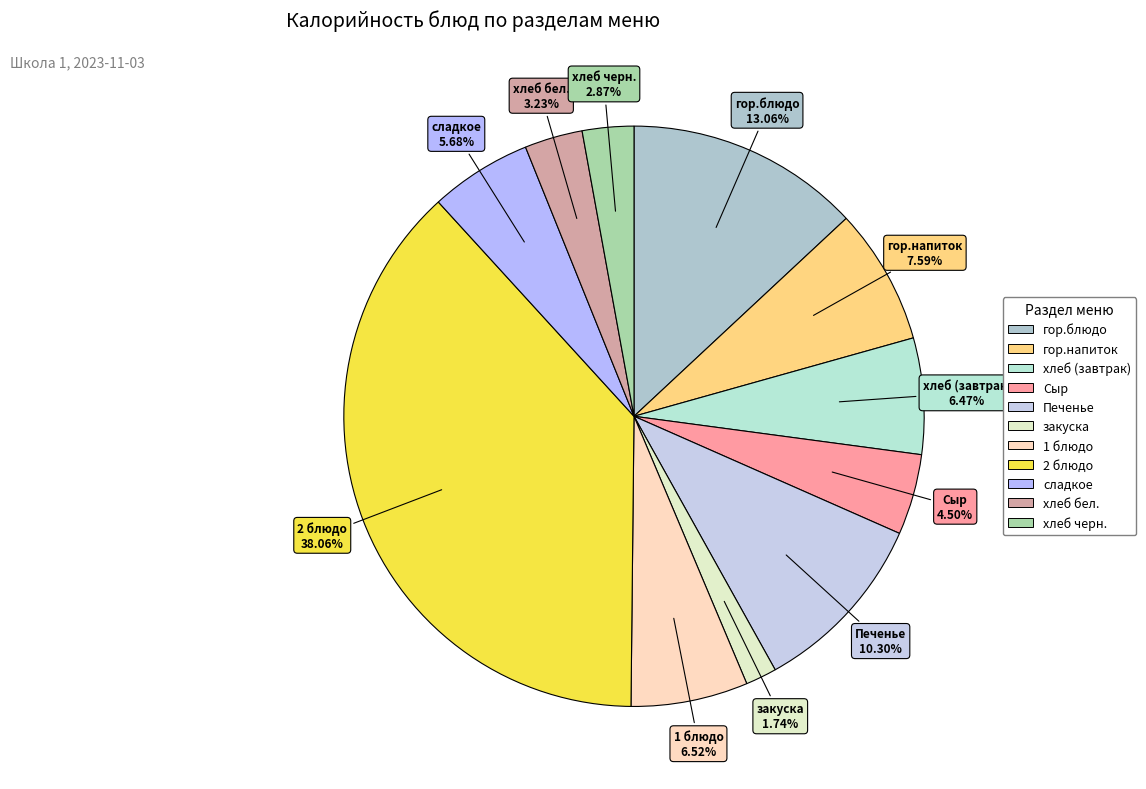

What is the ratio of the value at гор.напиток to the value at хлеб черн.?

2.6